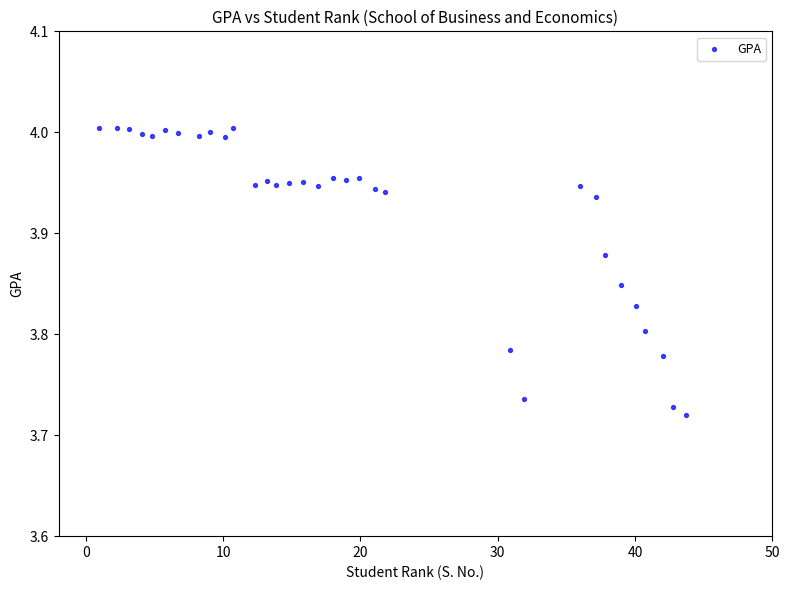

What is the range of X values (max minus min)?

42.8